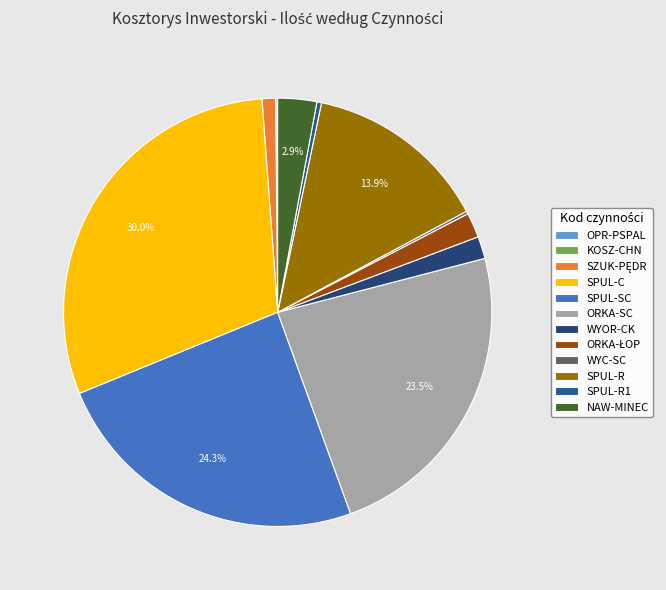

Which slice is the largest?

SPUL-C